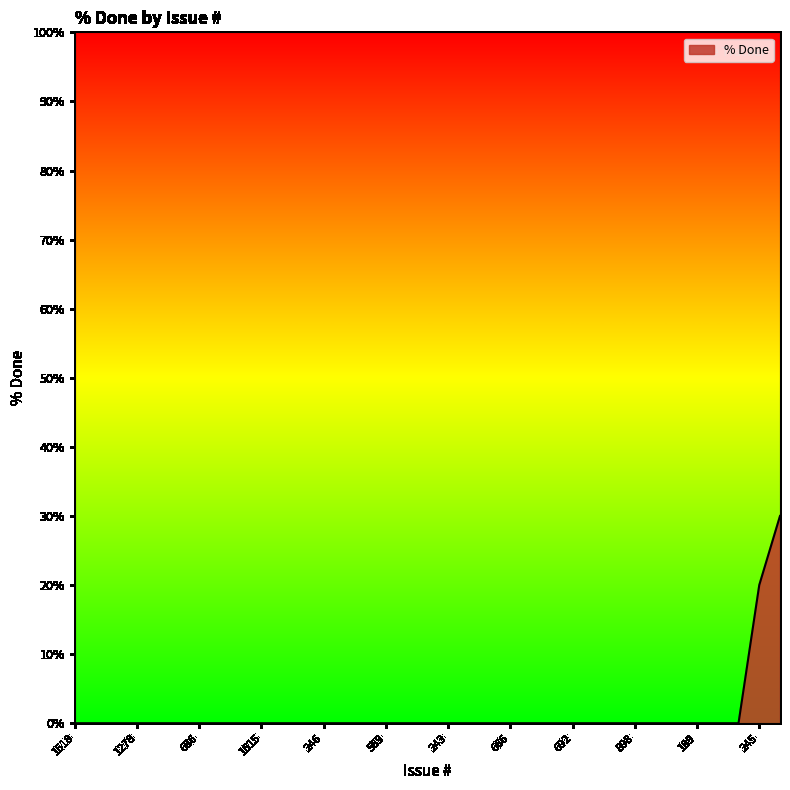

What is the greatest value displayed?

30